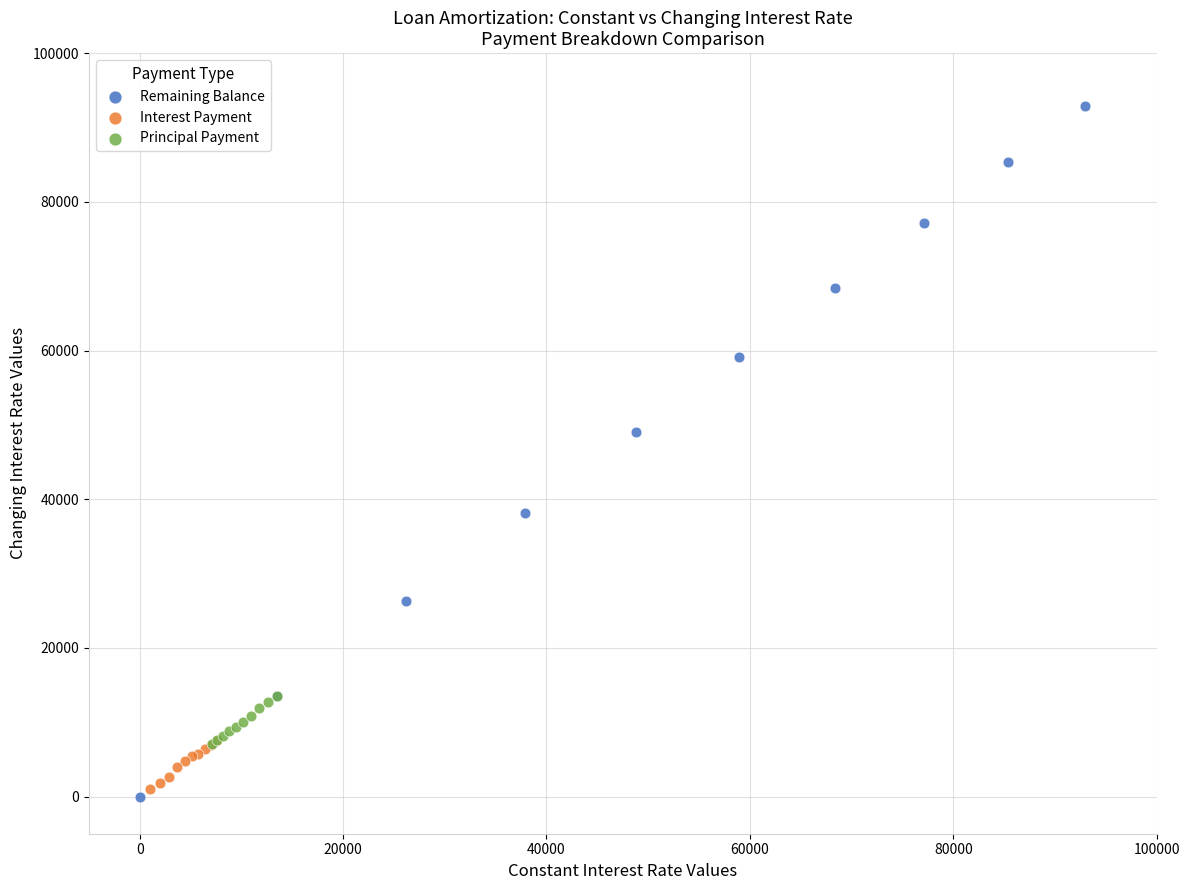

Which series contains the highest Y value?

Remaining Balance